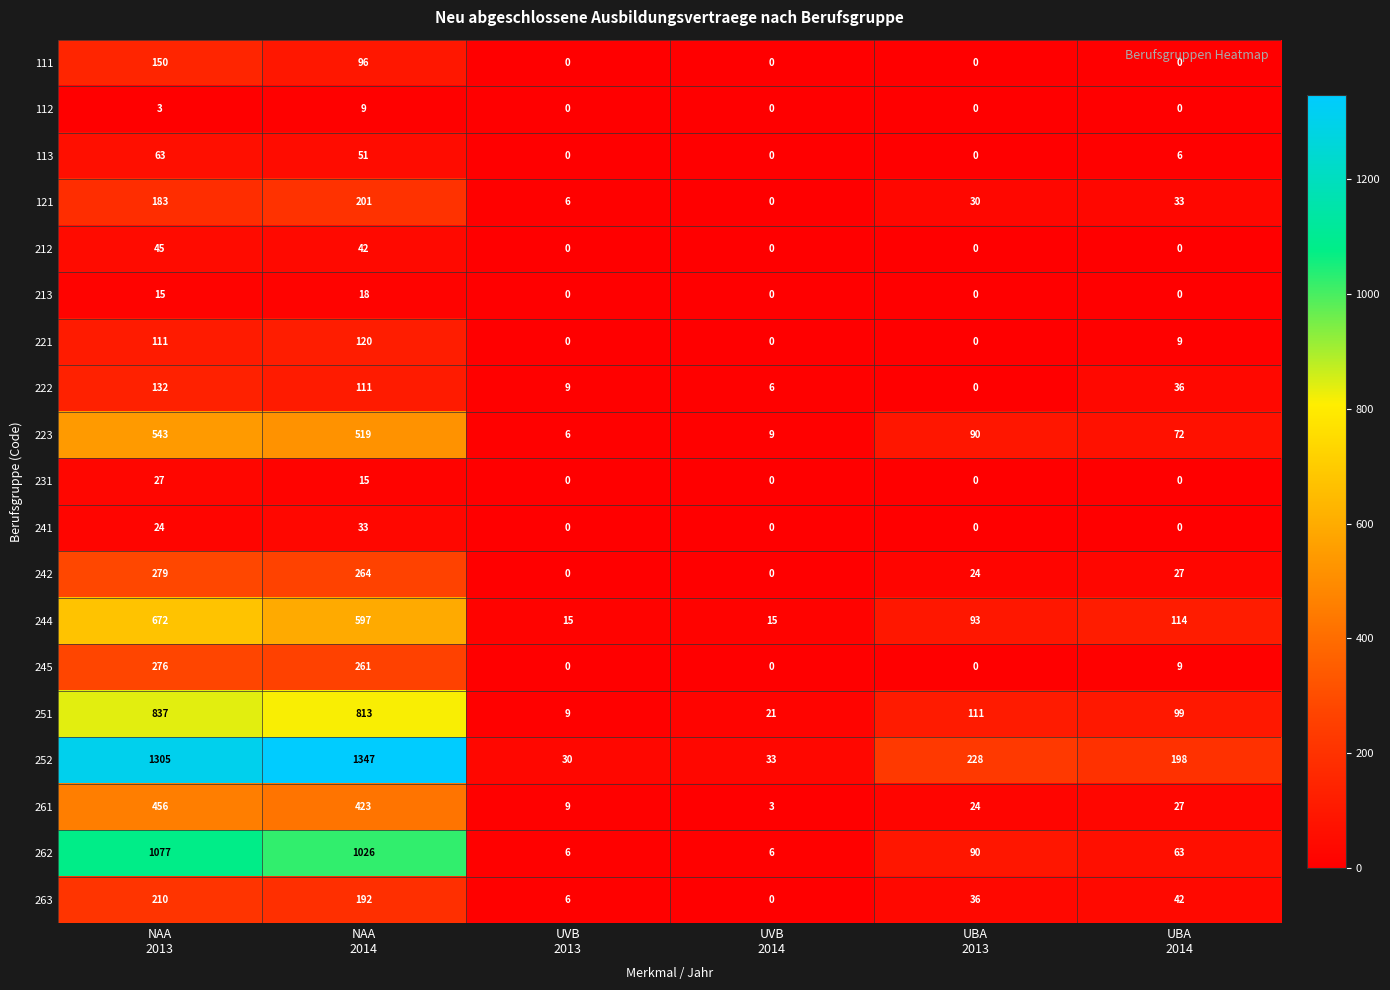

At which category is the sum across all series the highest?

NAA
2013